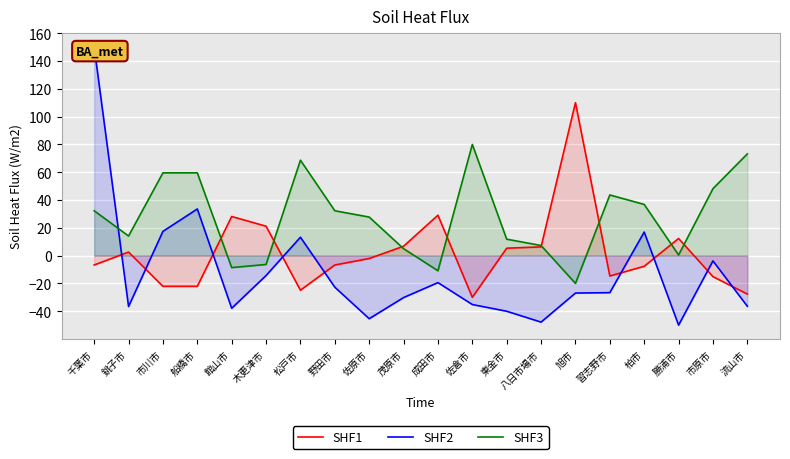

At which category does SHF3 reach its first local peak?

松戸市